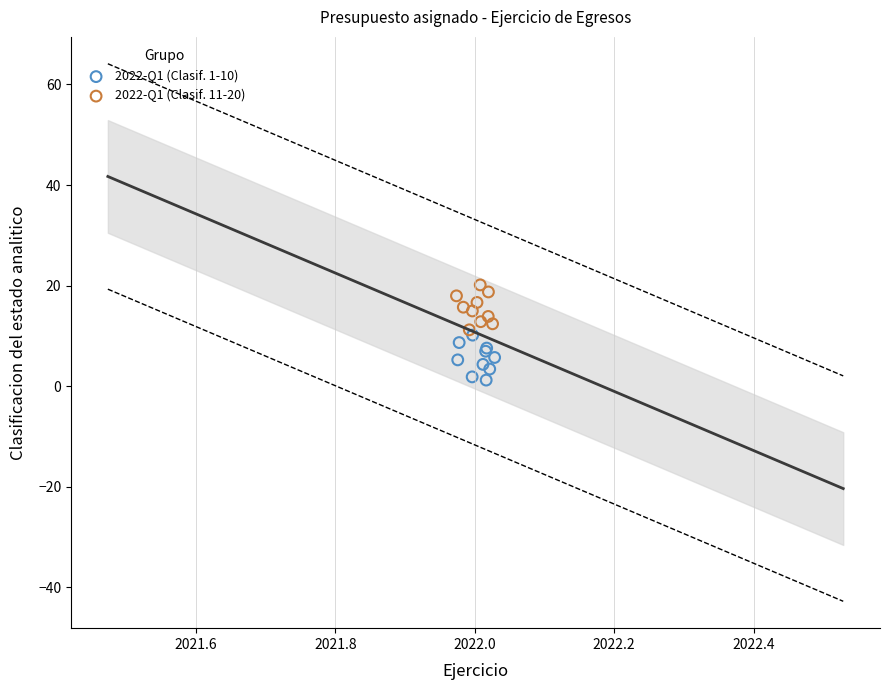

Which series contains the highest Y value?

2022-Q1 (Clasif. 11-20)